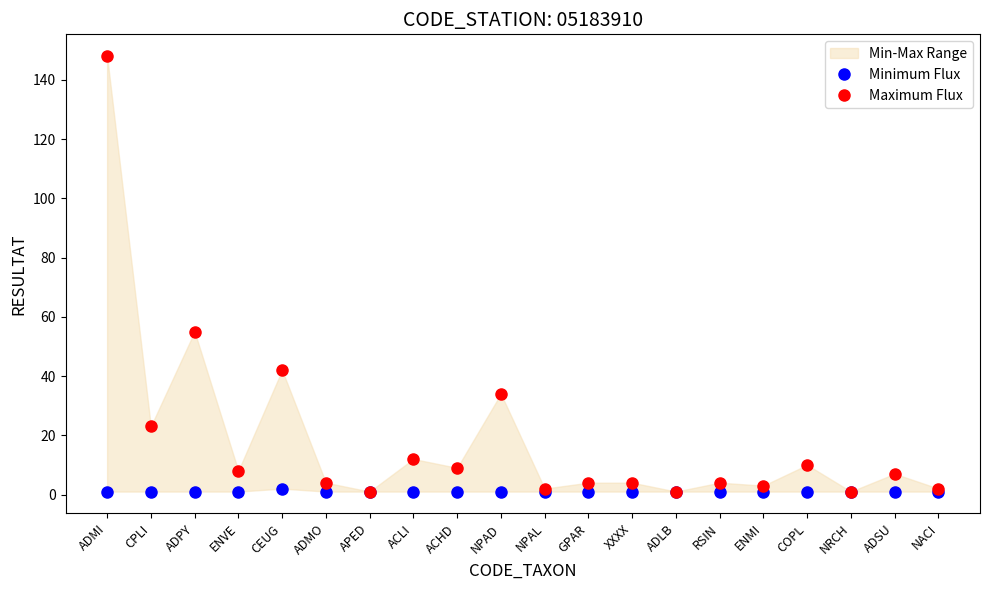

True or false: Minimum Flux and Maximum Flux intersect in this chart.

False